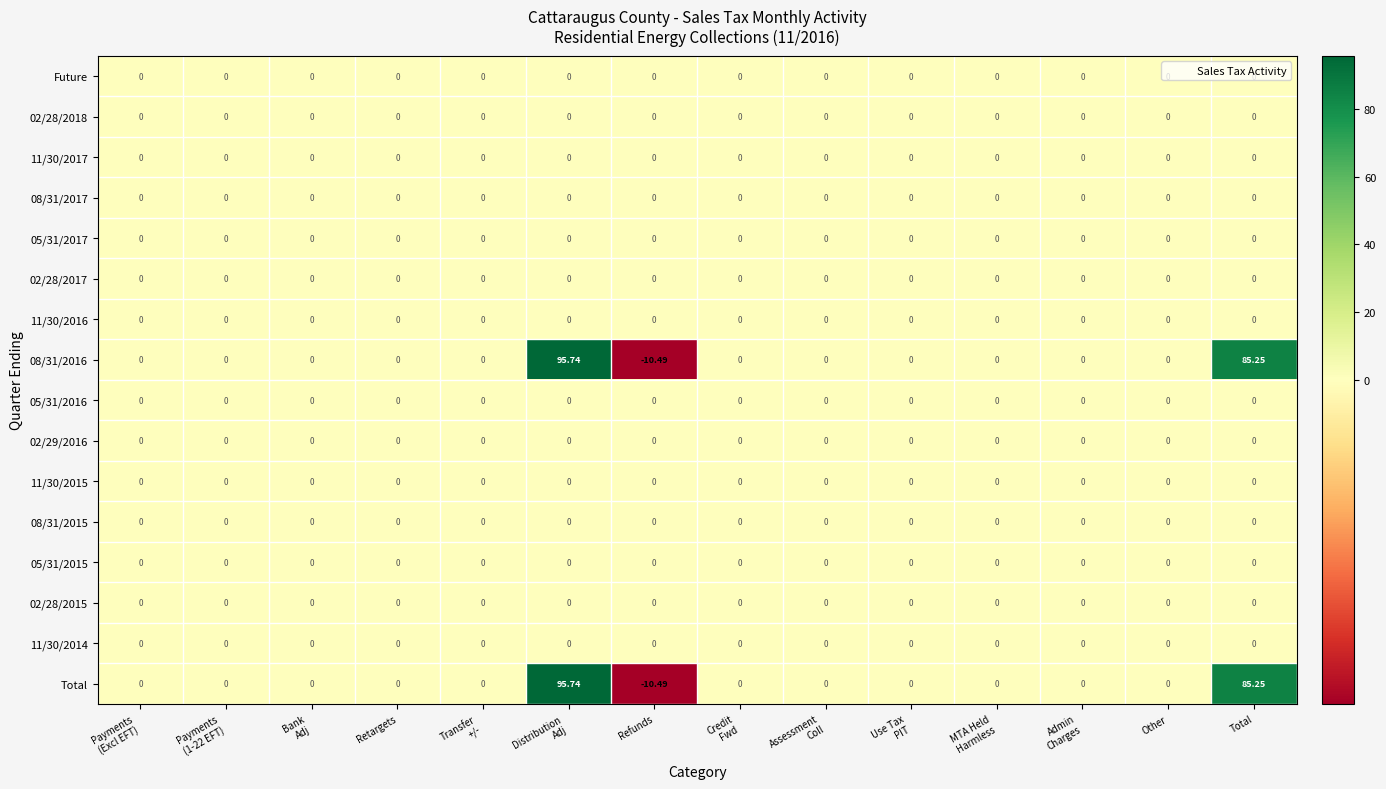

At which category does the chart reach its minimum across all series?

Refunds